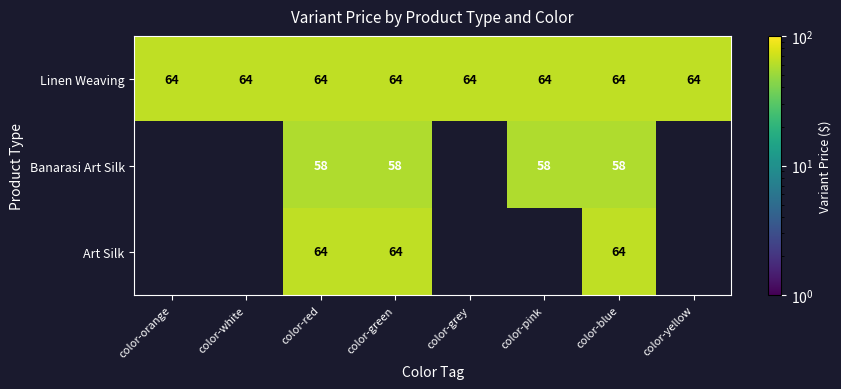

What is the smallest value displayed?

58.0